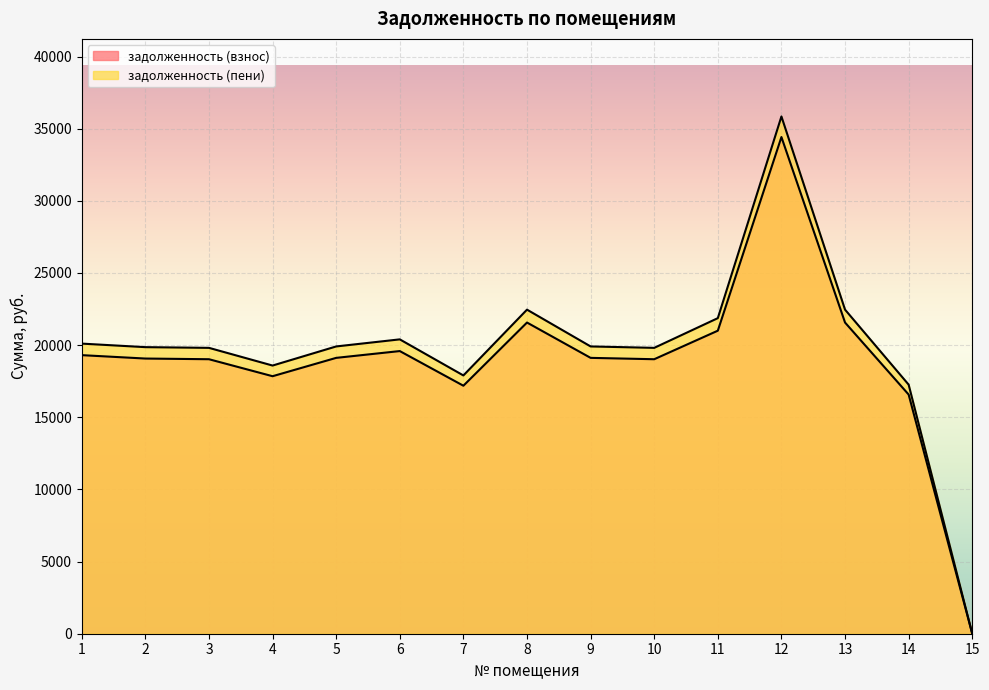

True or false: задолженность (взнос) and задолженность (пени) cross at least once.

False